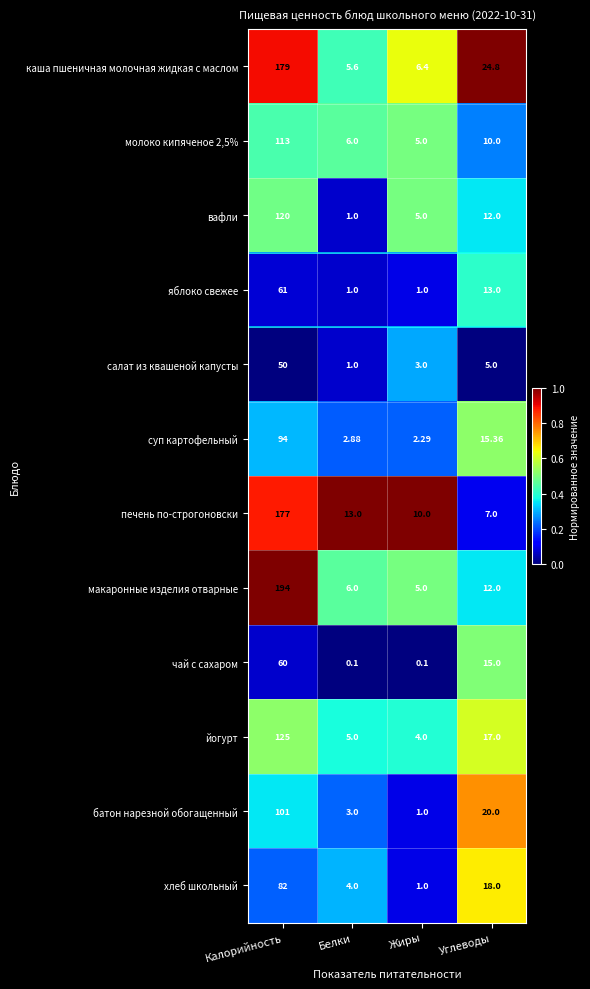

At which label does хлеб школьный reach its minimum?

Жиры